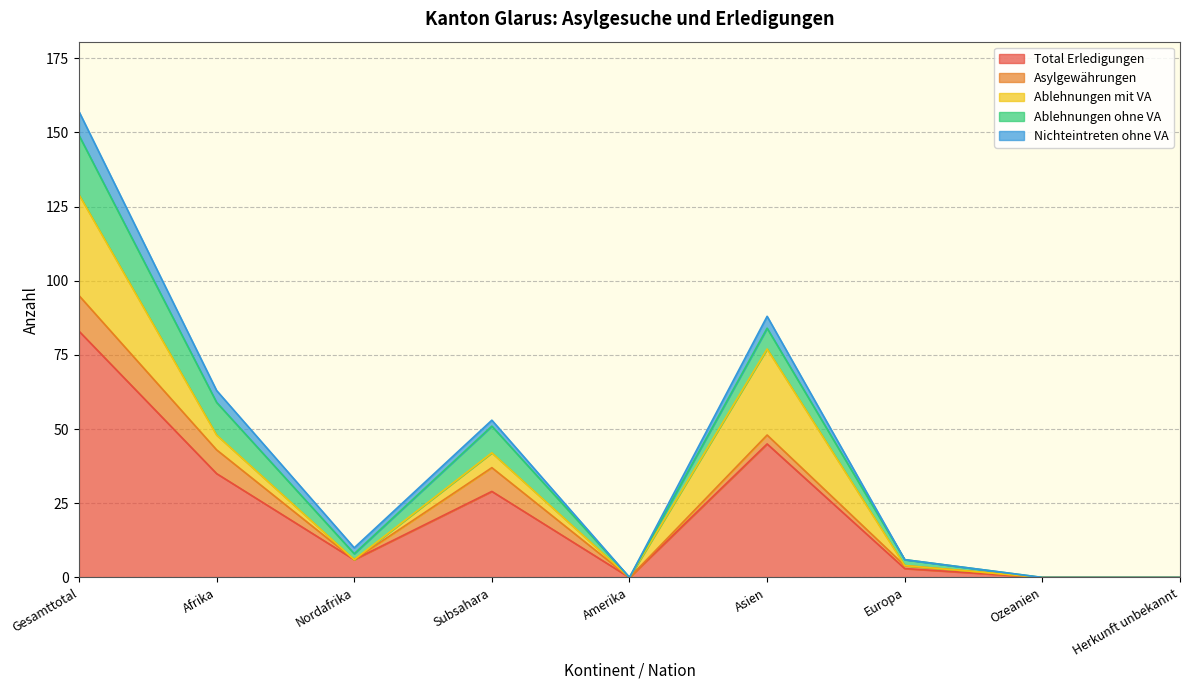

Which series has the largest total across all categories?

Total Erledigungen